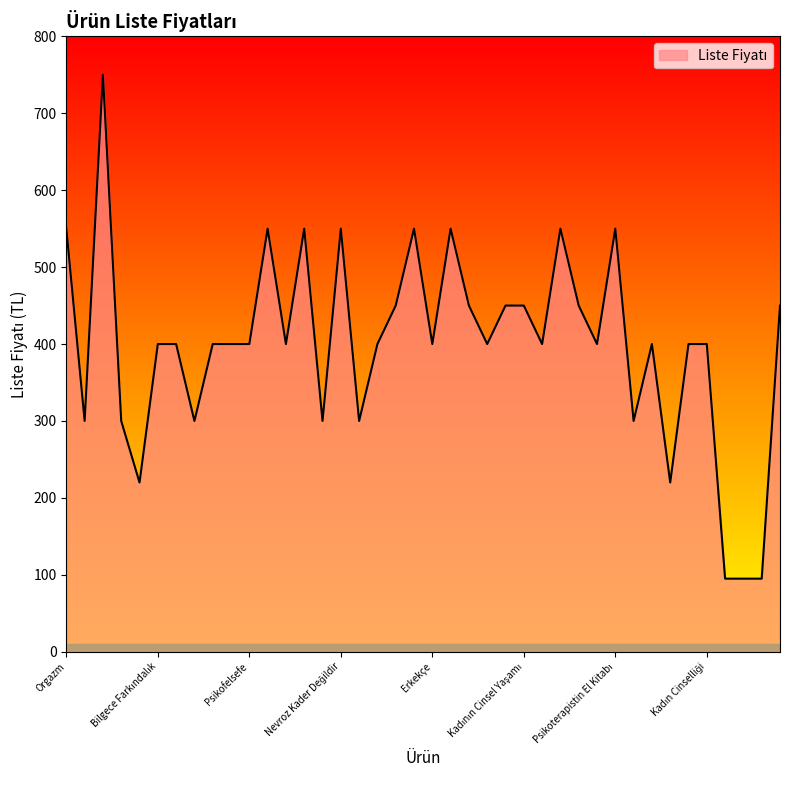

What is the difference between the maximum and minimum values?

655